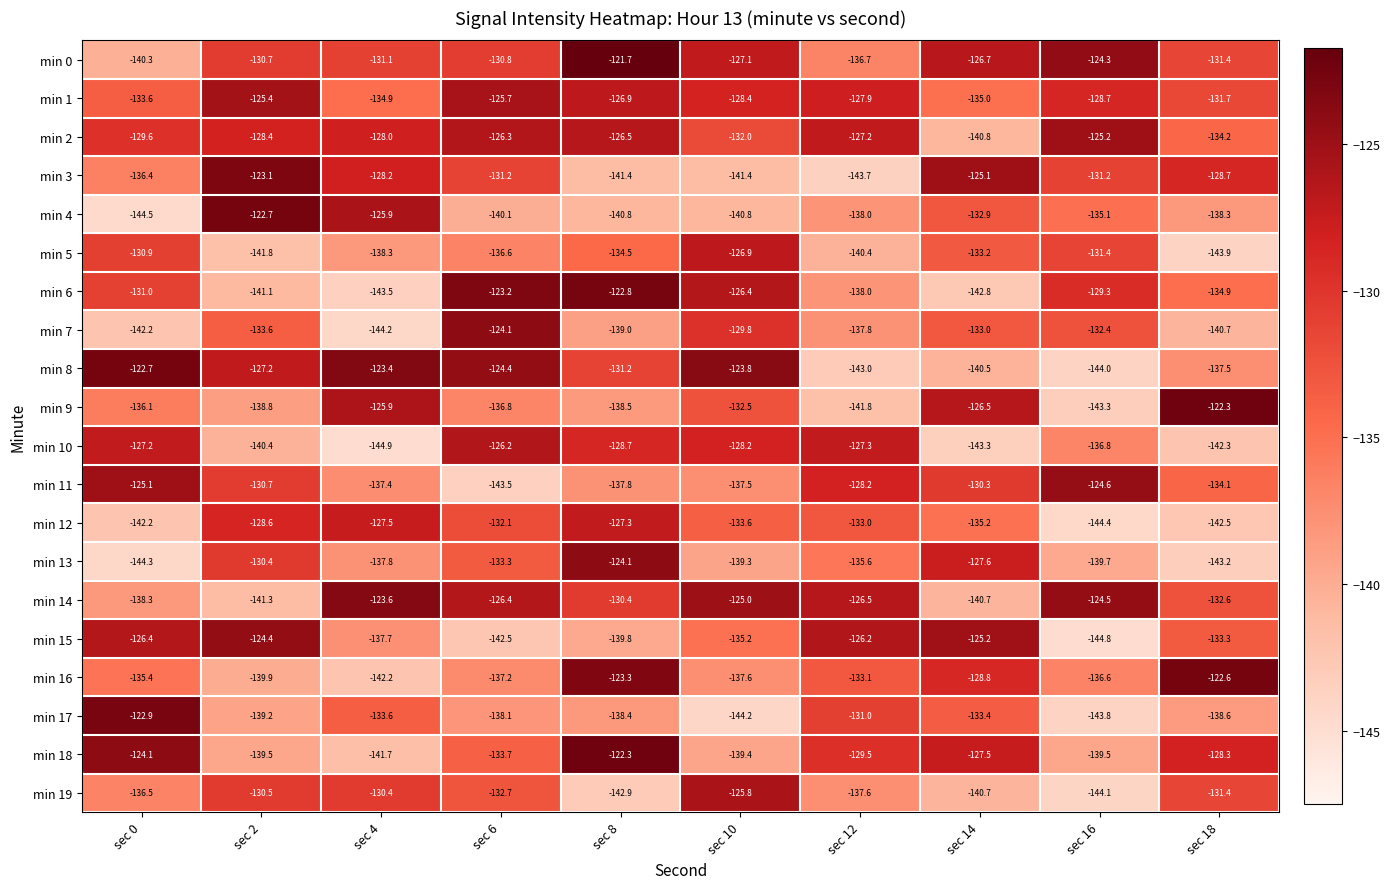

How many data points does each series have?

10